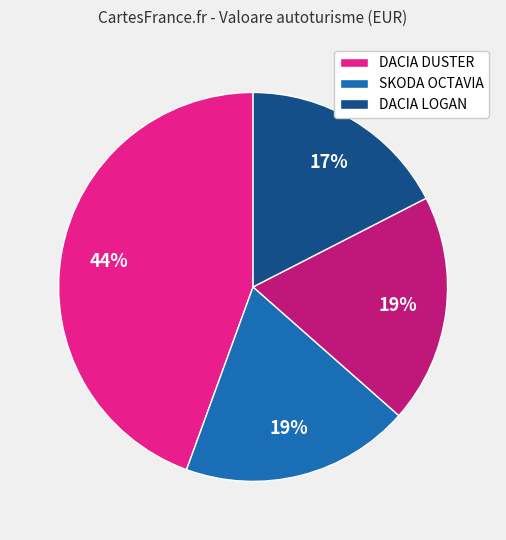

Is there a majority slice in this chart?

No